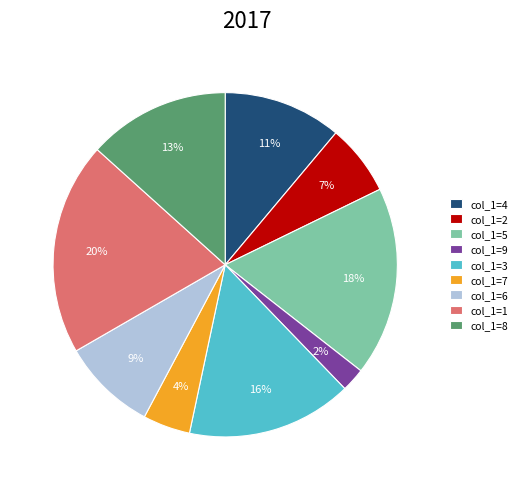

True or false: col_1=2 accounts for 7% of the total.

True